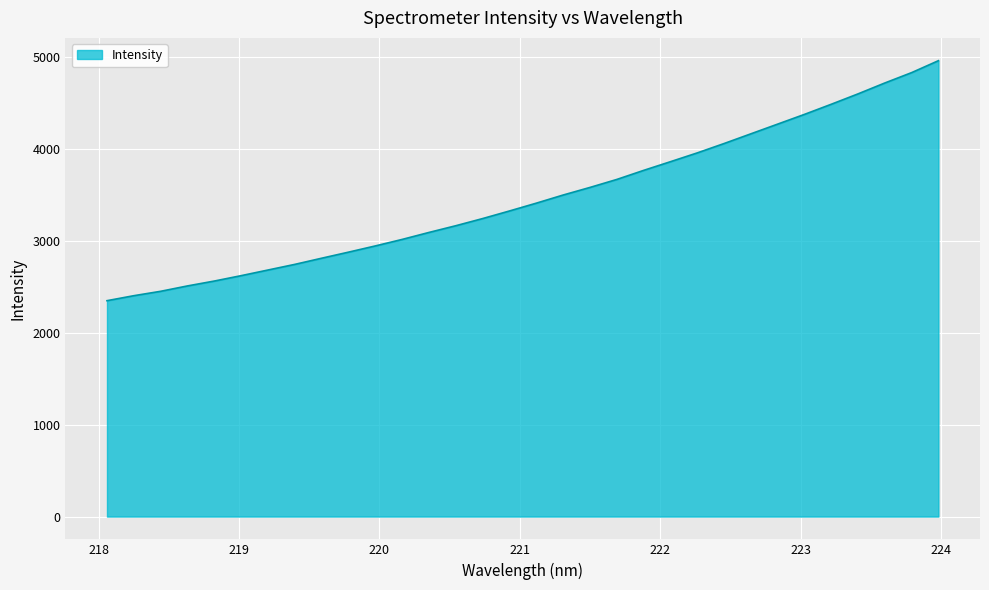

Does the chart have visible grid lines?

Yes